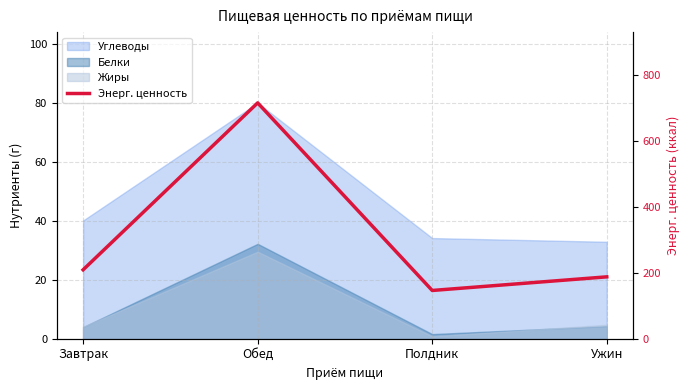

True or false: the data shows 714.4 at Обед.

True